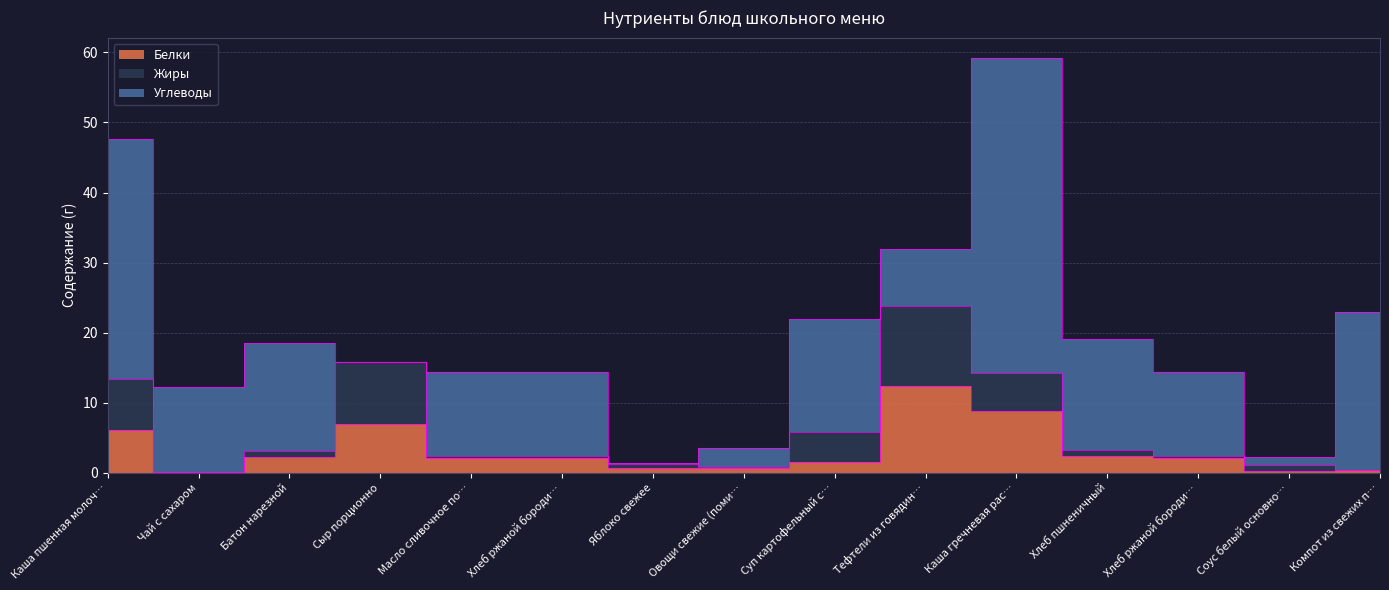

The Белки series shows 0.1 at Чай с сахаром. True or false?

True